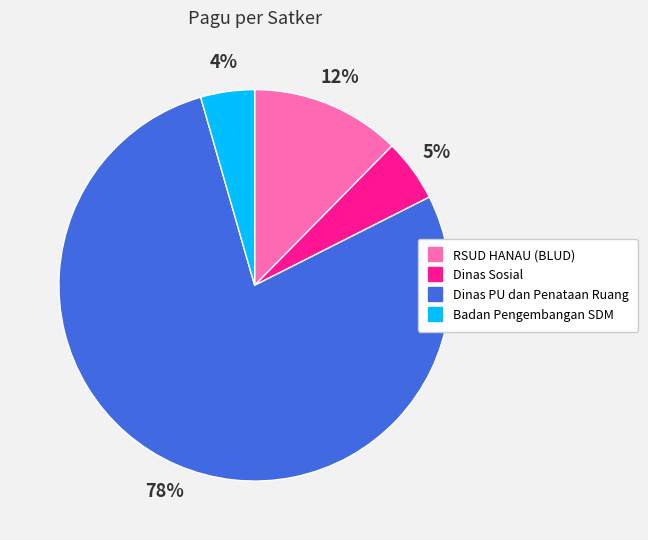

To the nearest percent, what is the average slice percentage?

25%